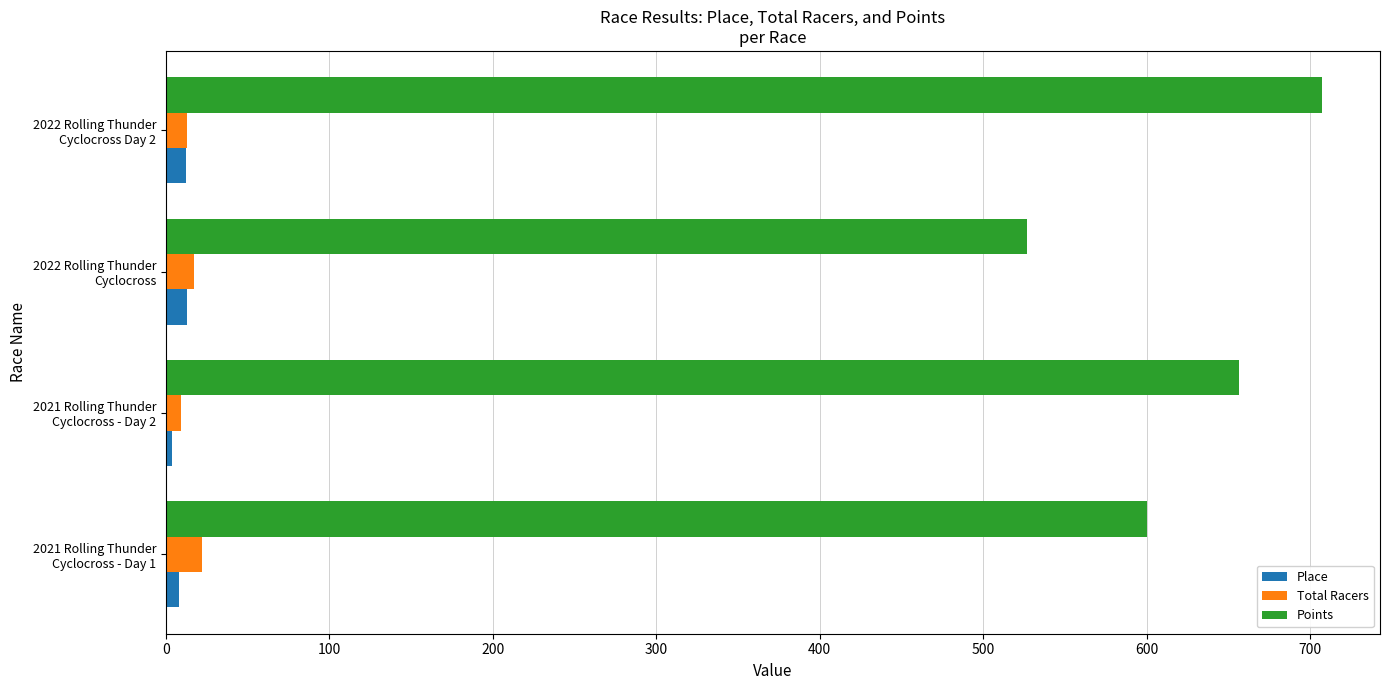

Which series has the largest total across all categories?

Points